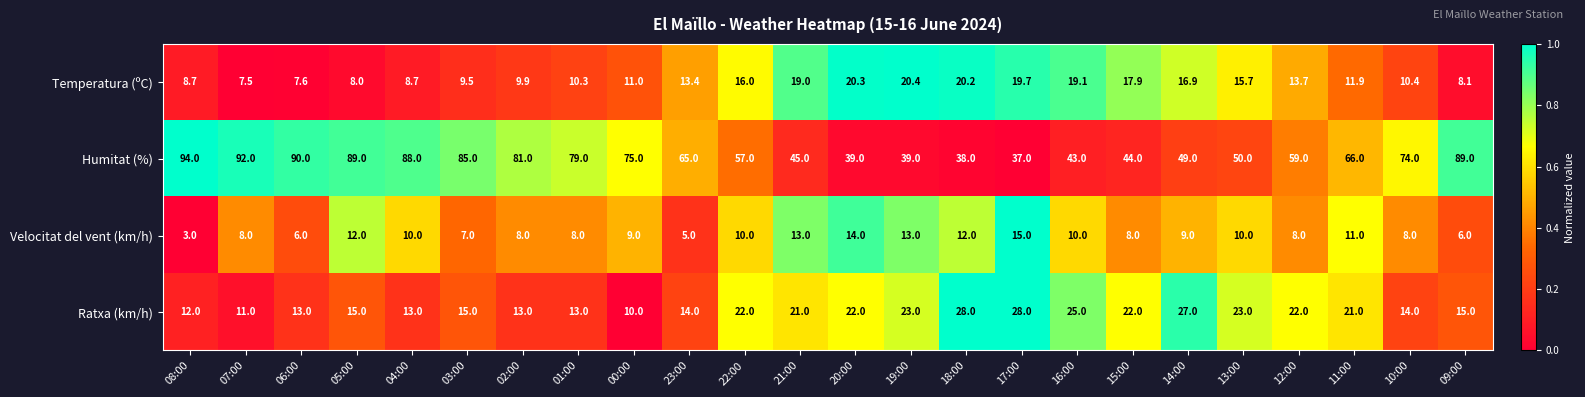

Which series has the largest total across all categories?

Humitat (%)